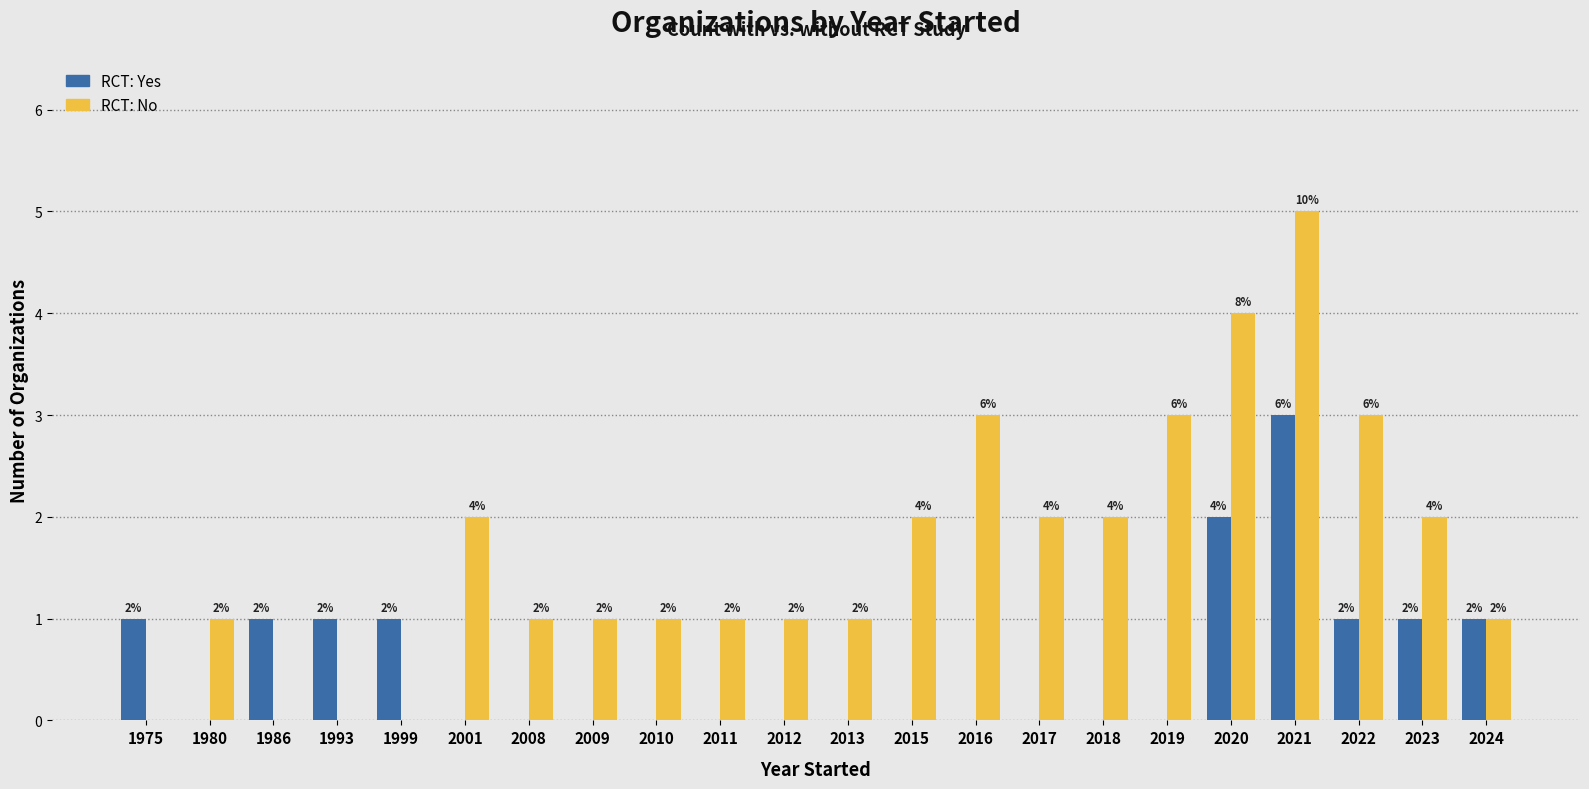

What is the greatest value displayed?

5